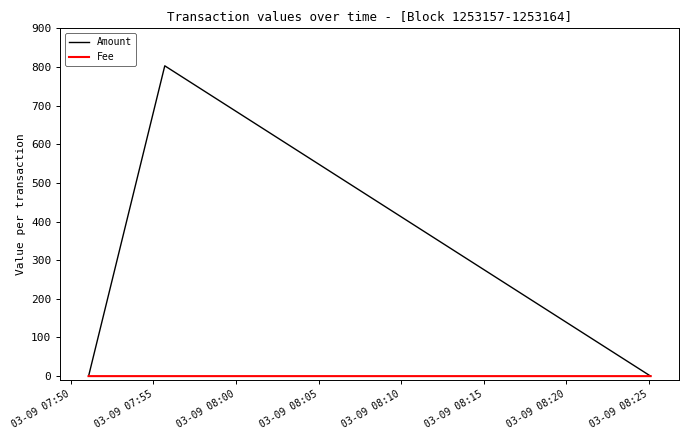

Which series has the widest spread of values?

Amount